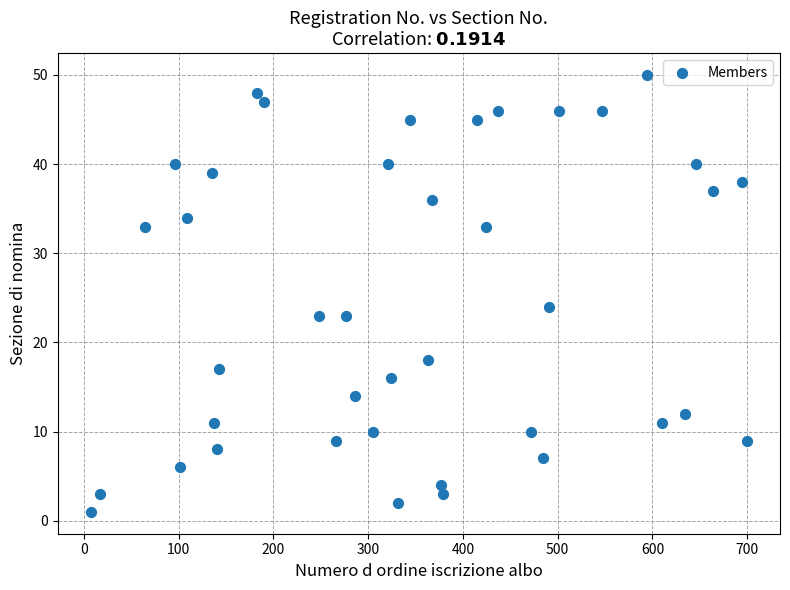

What is the range of Y values (max minus min)?

49